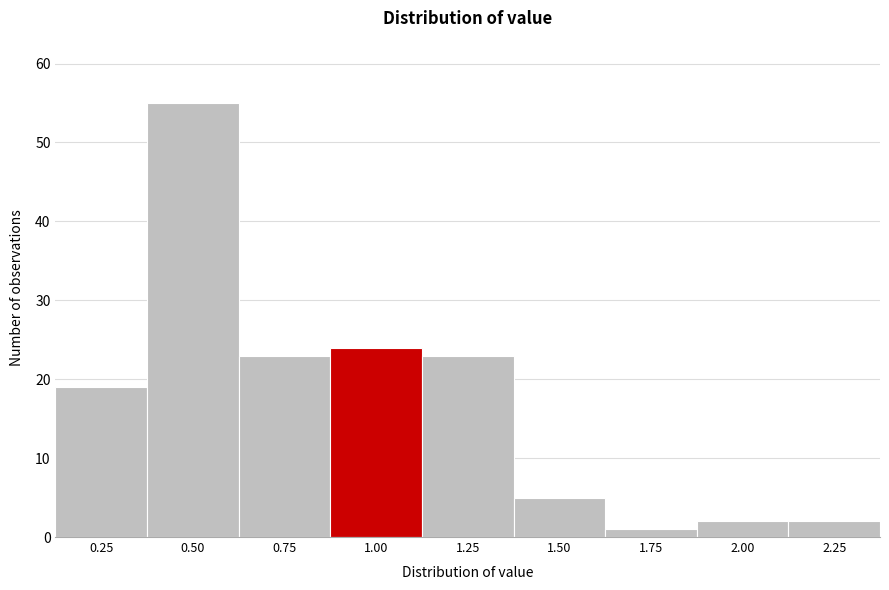

Reading left to right, list all the values displayed in this chart.

0.25=19	0.50=55	0.75=23	1.00=24	1.25=23	1.50=5	1.75=1	2.00=2	2.25=2